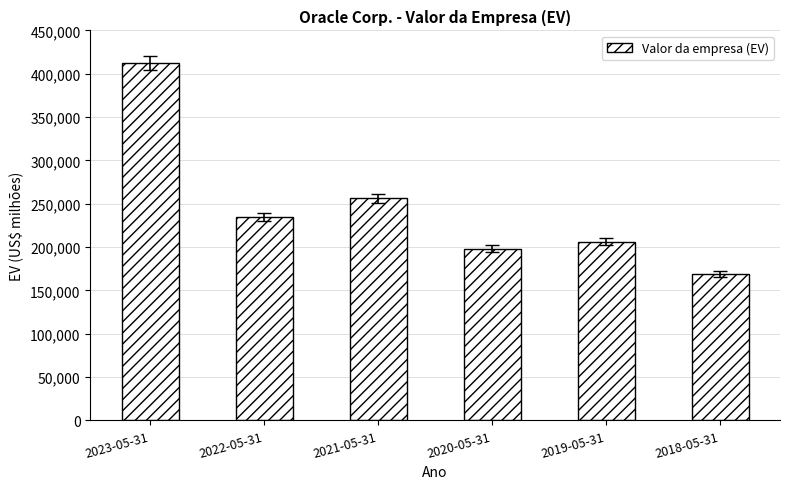

Is it true that the value at 2021-05-31 is 178862?

False